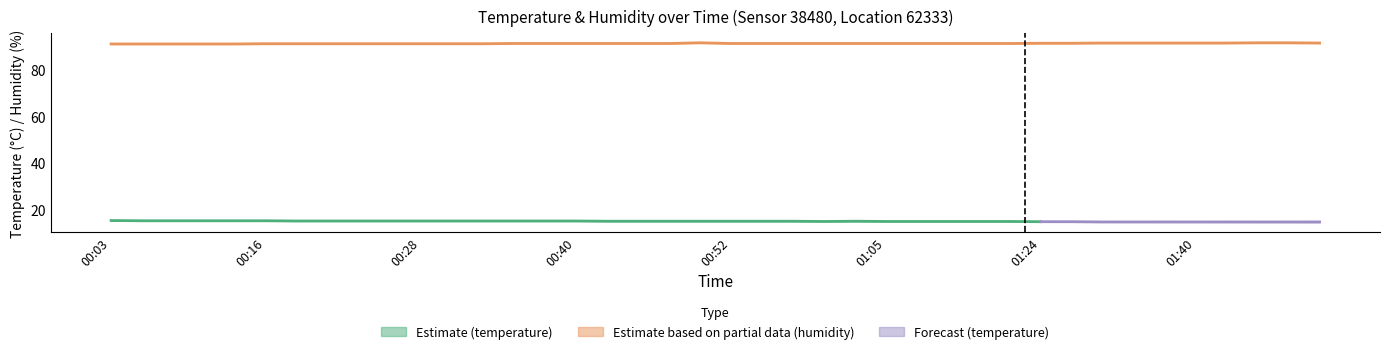

Is it true that the value at 00:42 is 91.3?

True